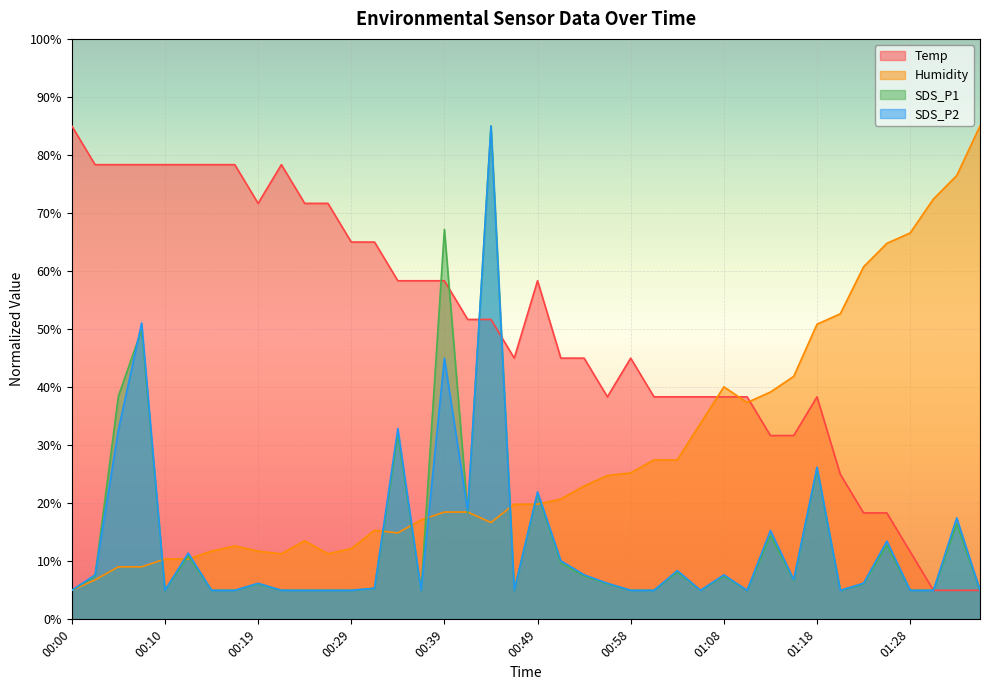

What is the sum of all Temp values?

1993.3